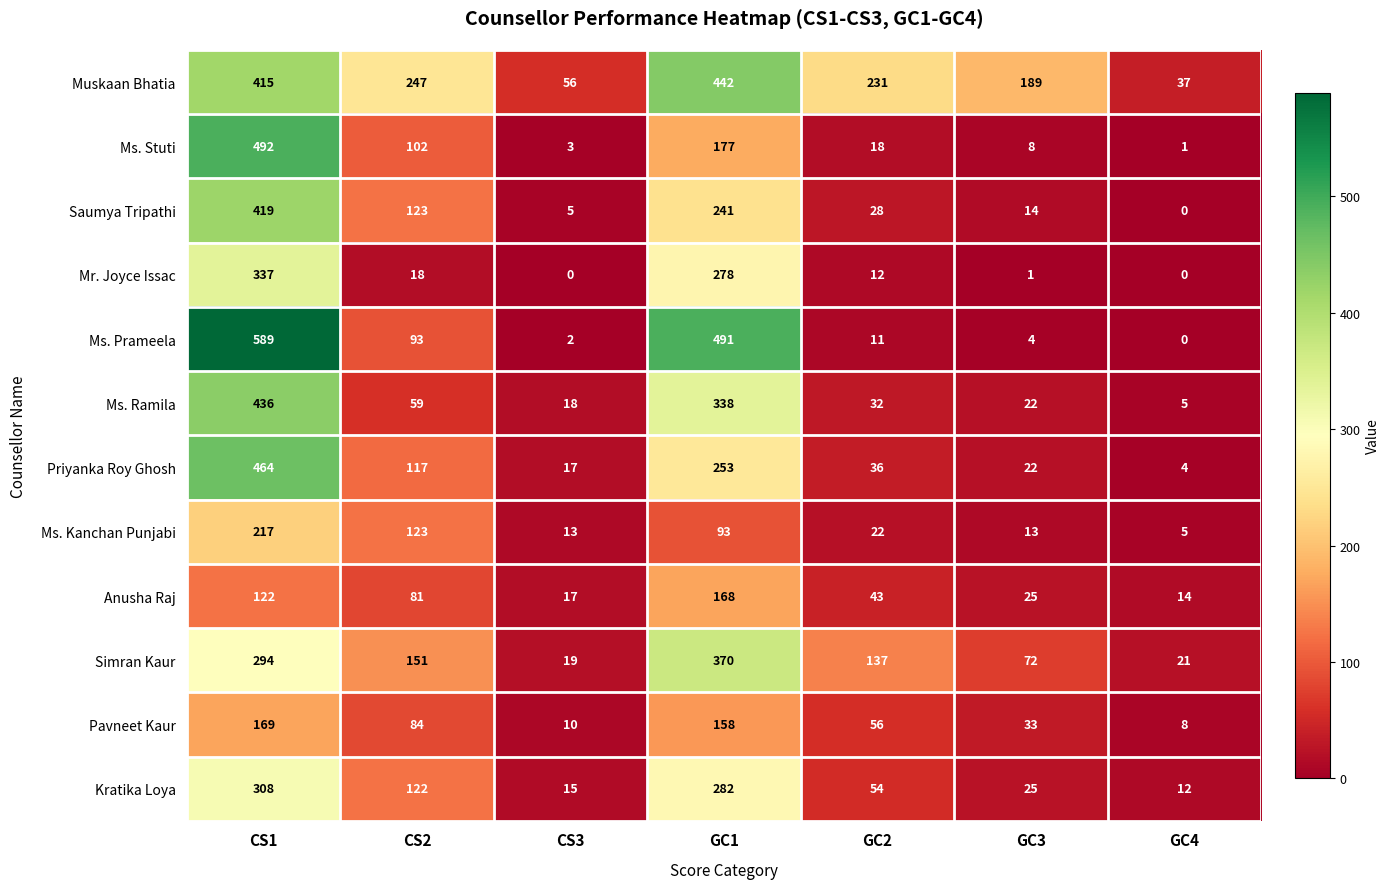

True or false: Saumya Tripathi has a value of 241 at GC1.

True